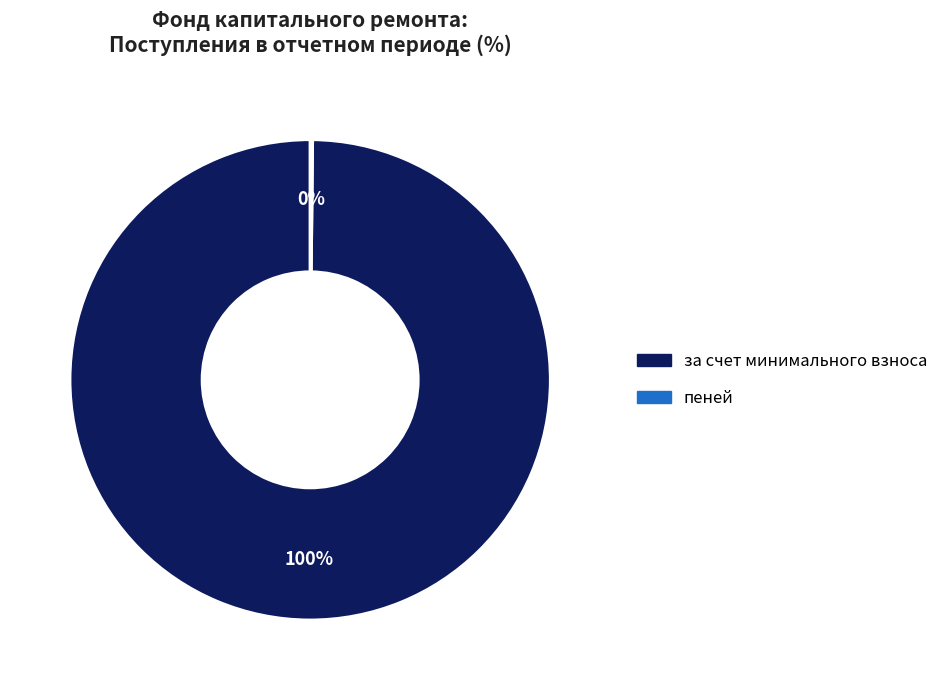

To the nearest percent, what is the difference between the largest and smallest slice percentages?

100%